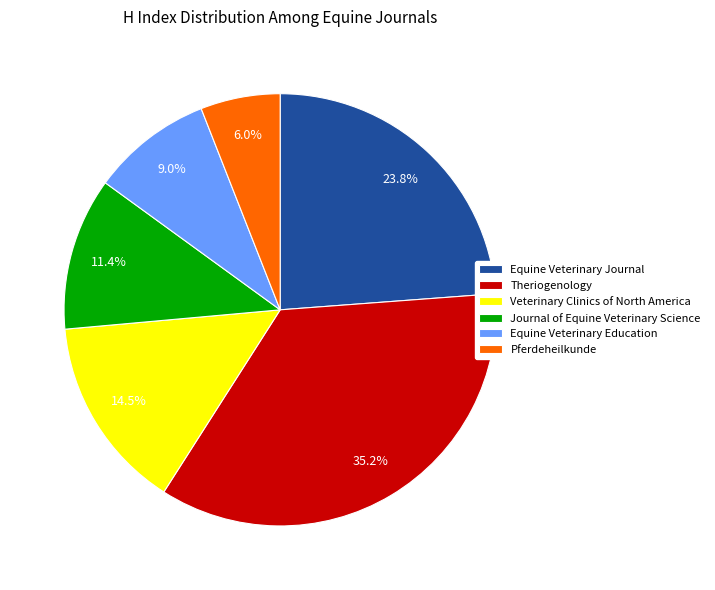

Does Journal of Equine Veterinary Science account for over 50% of the chart?

No